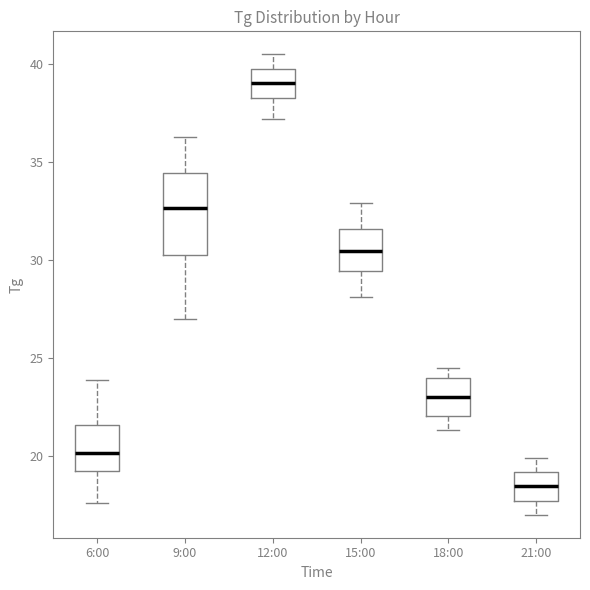

Where is the upper edge of the box for 21:00 on the y-axis? The values are not printed on the chart, so give them approximately, as read against the axis.

19.0